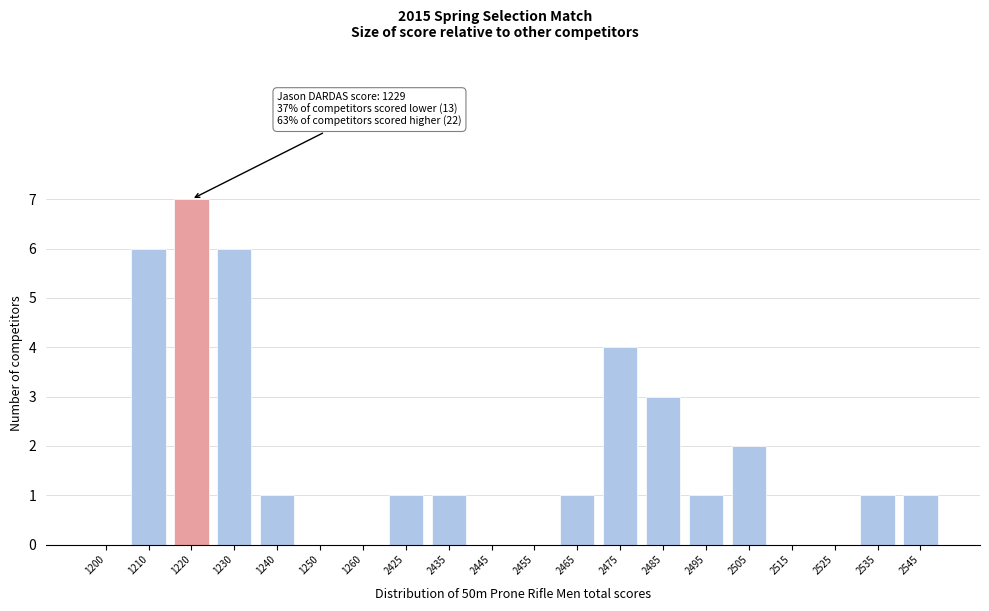

Reading left to right, extract all data points from this chart.

1200=0	1210=6	1220=7	1230=6	1240=1	1250=0	1260=0	2425=1	2435=1	2445=0	2455=0	2465=1	2475=4	2485=3	2495=1	2505=2	2515=0	2525=0	2535=1	2545=1